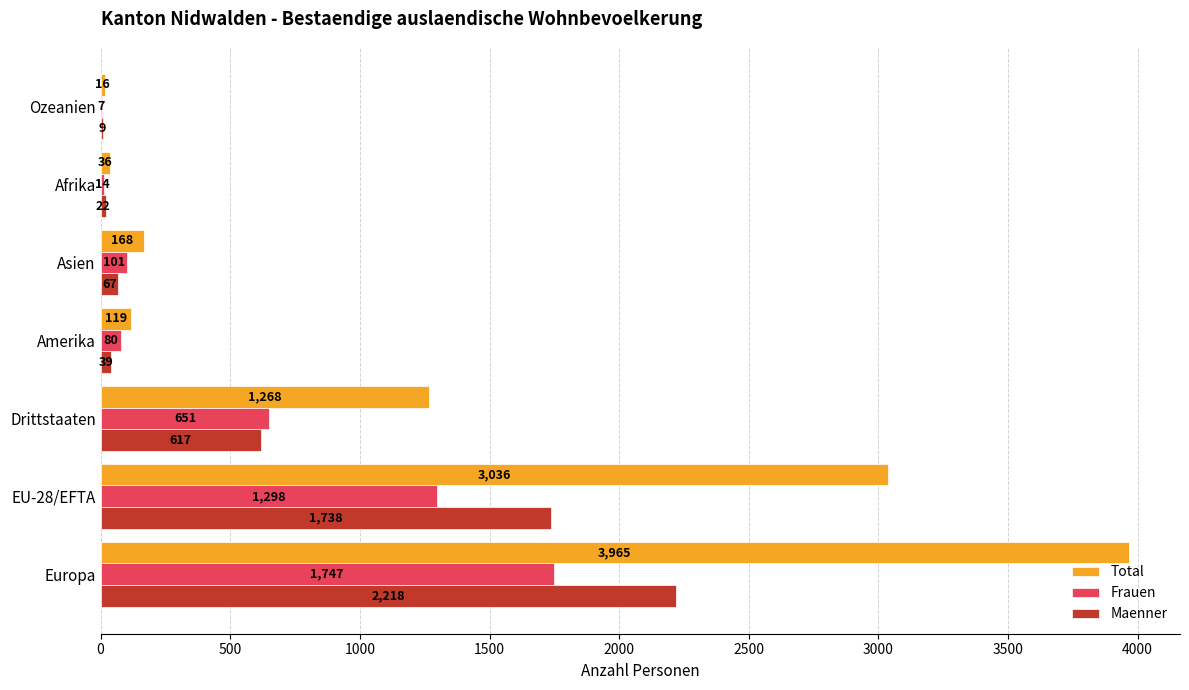

Which series changed the most between Amerika and Asien?

Total